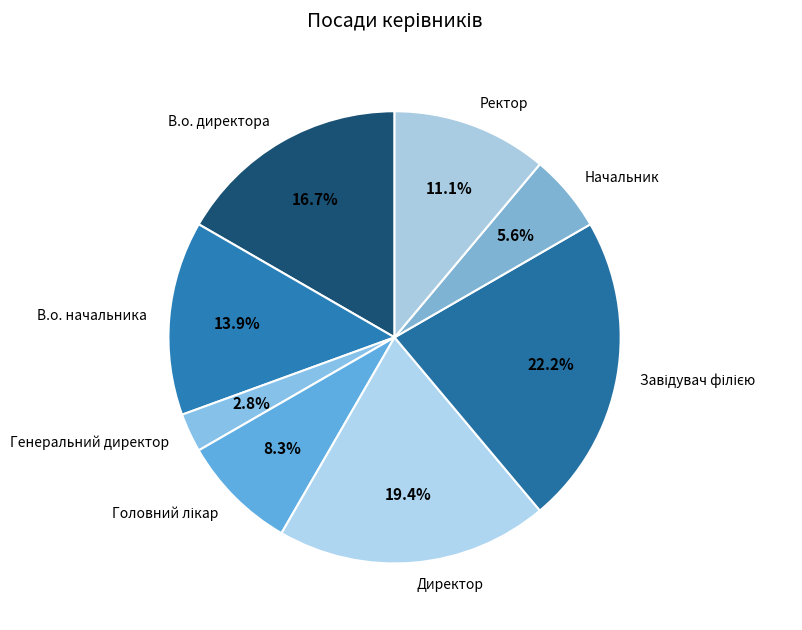

Is Ректор the majority of the pie?

No